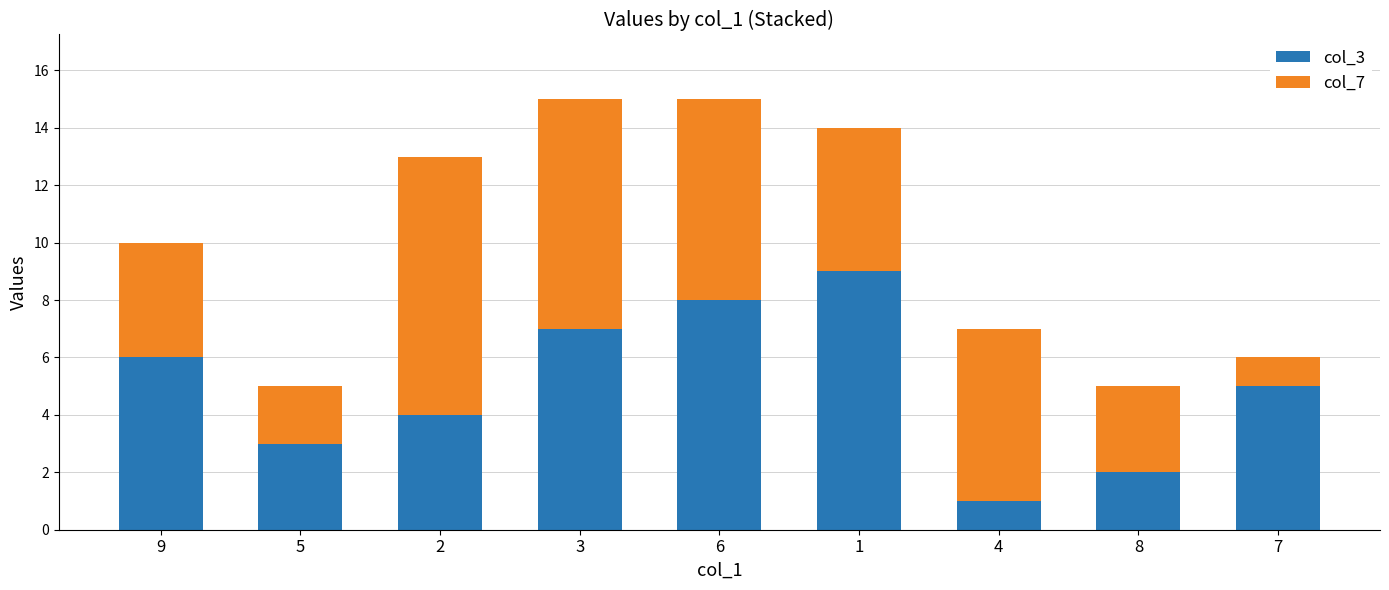

The col_3 series shows 1 at 4. True or false?

True